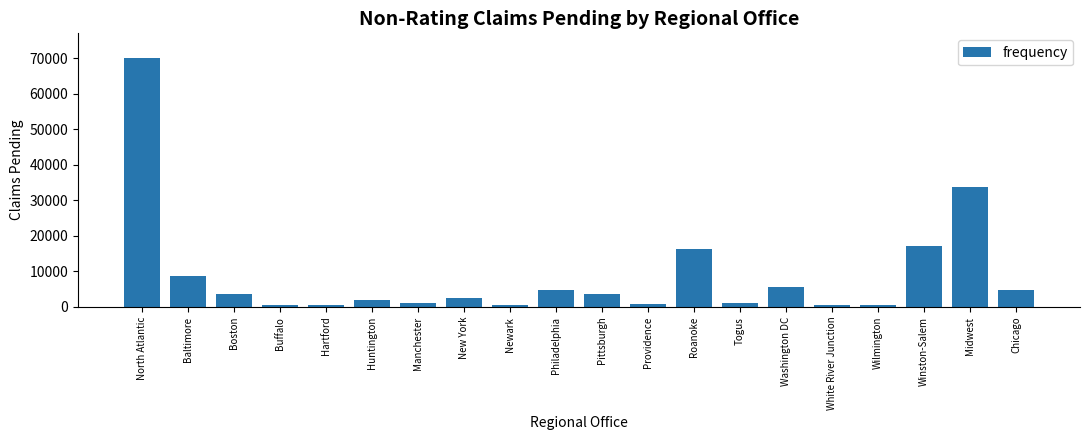

Which has a higher value, Togus or Wilmington?

Togus